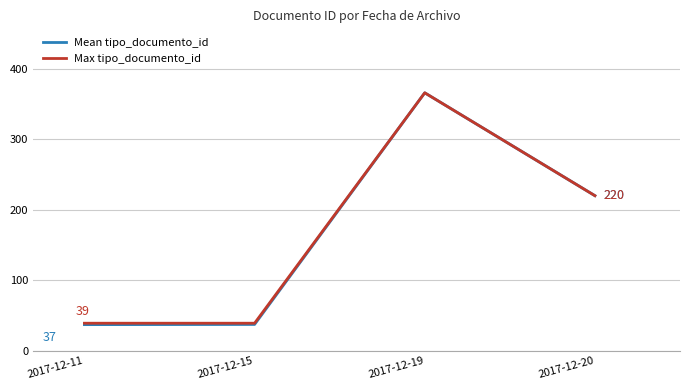

What is the difference between the Mean tipo_documento_id values at 2017-12-20 and 2017-12-19?

146.0